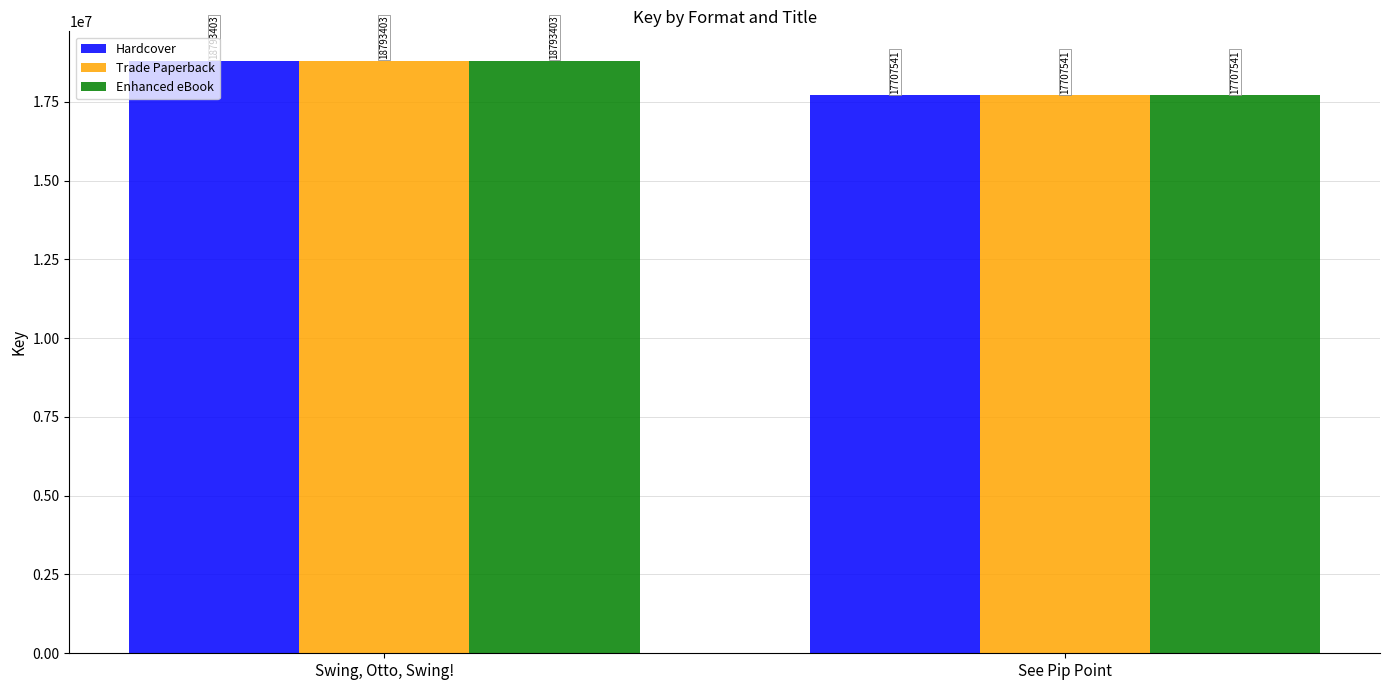

At which category does the chart reach its minimum across all series?

See Pip Point